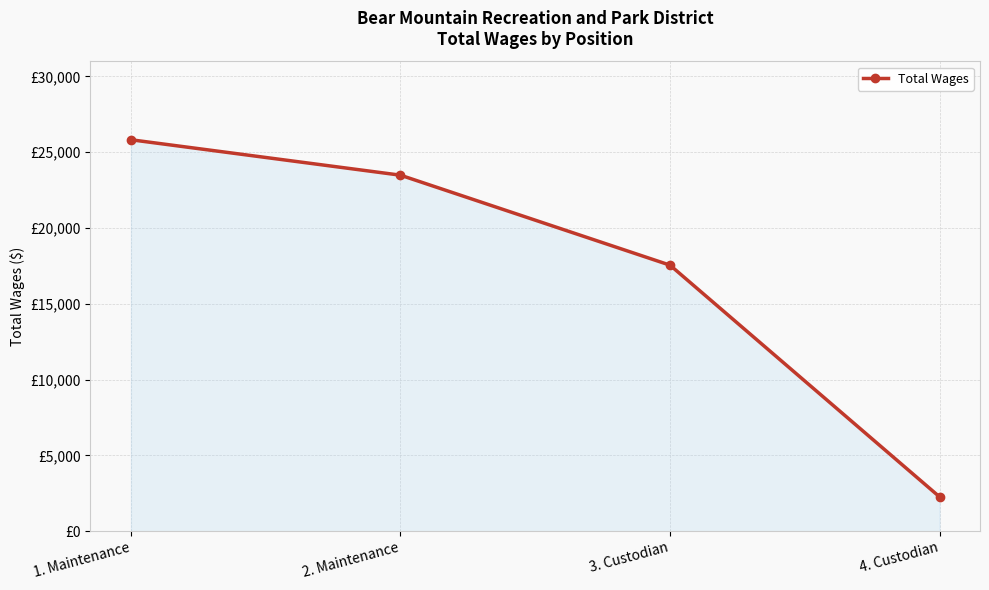

Is it true that the value at 3. Custodian is 17551?

True